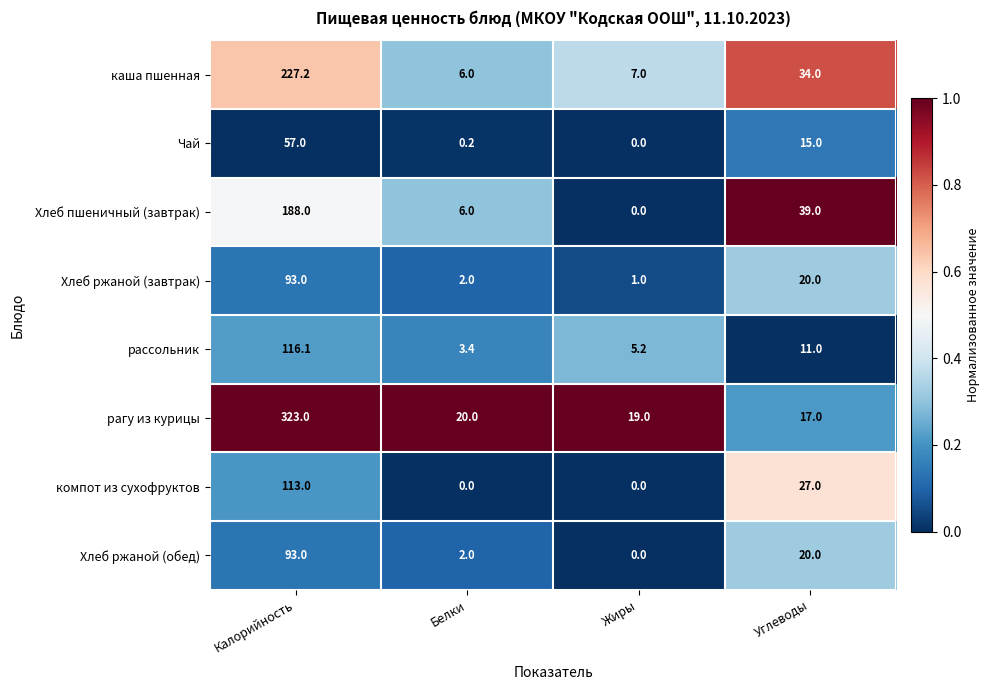

Which series changed the most between Белки and Жиры?

Хлеб пшеничный (завтрак)